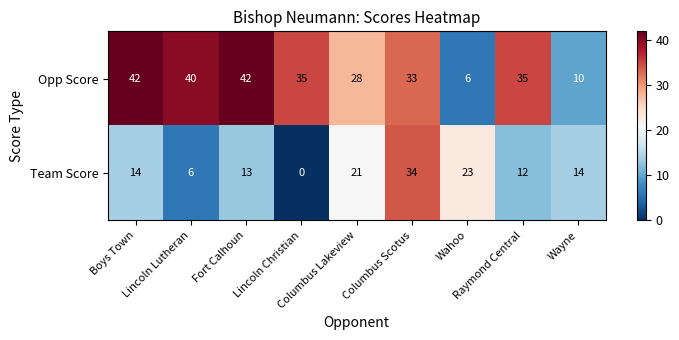

Which series changed the most between Columbus Scotus and Raymond Central?

Team Score